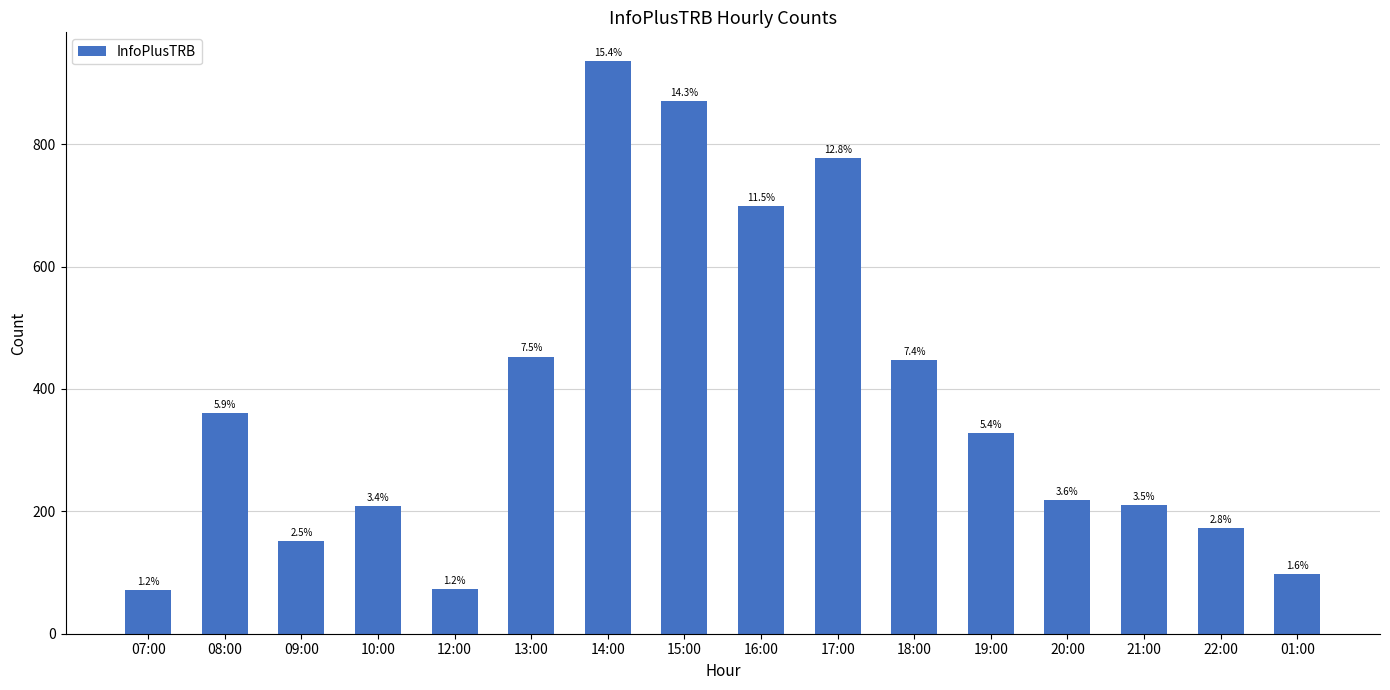

What is the approximate value at 08:00, to the nearest 50?

350